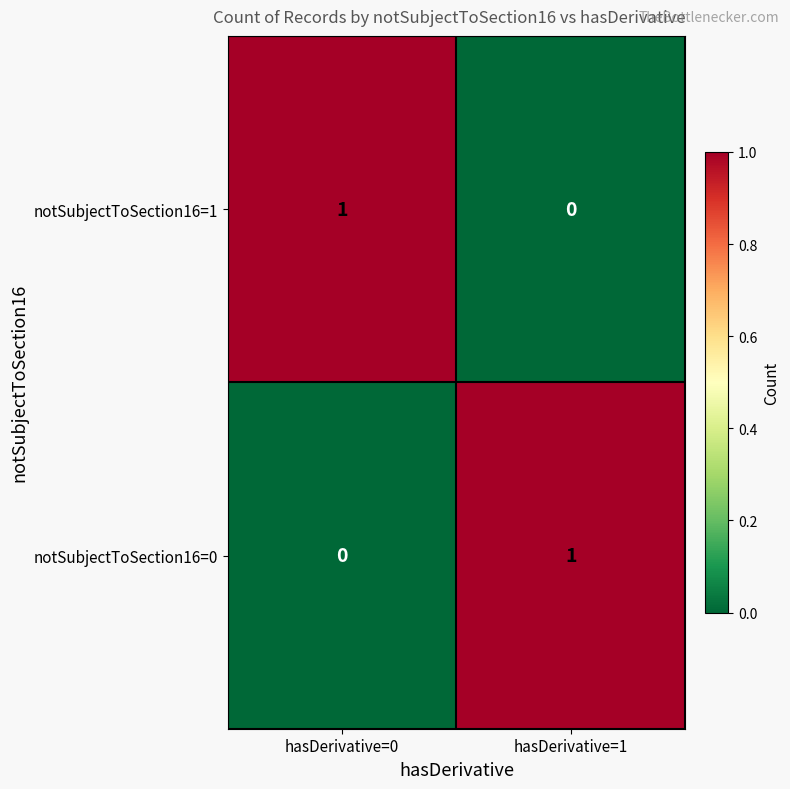

True or false: notSubjectToSection16=0 has a value of 0 at hasDerivative=0.

True